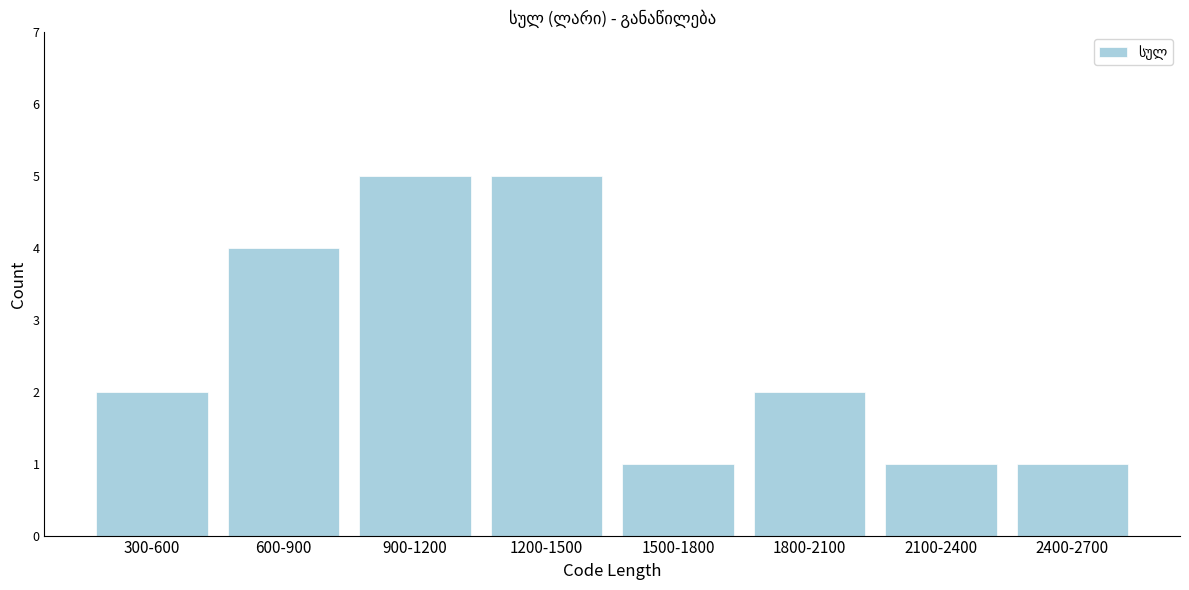

Reading left to right, list all the values displayed in this chart.

2	4	5	5	1	2	1	1